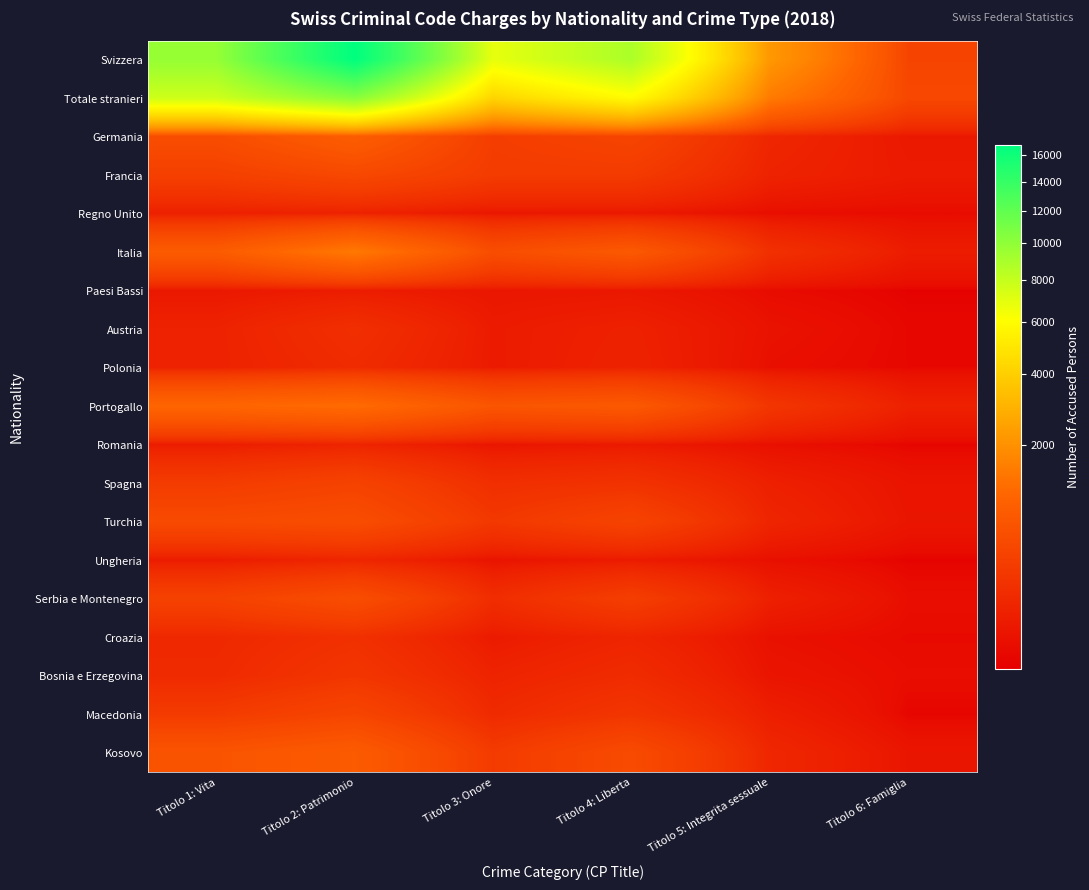

What is the maximum value shown in the chart?

16834